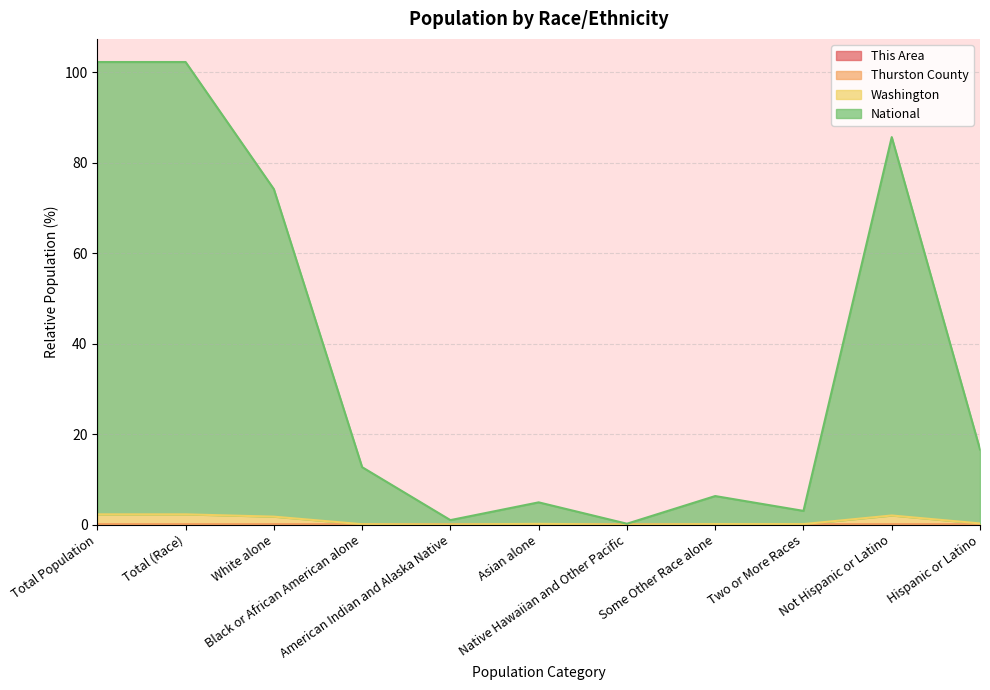

Which category has the highest value in the Washington series?

Total (Race)